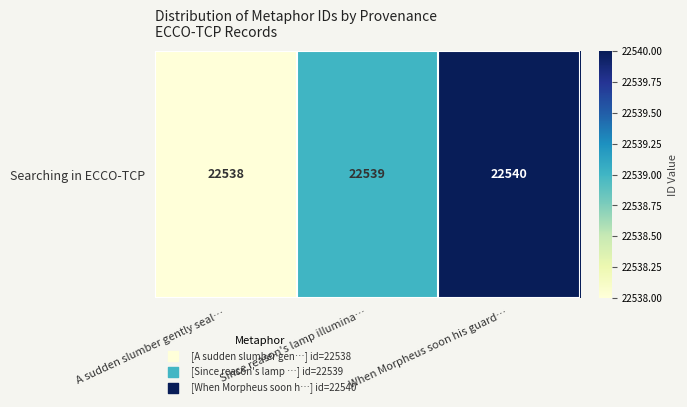

Is it true that the value at A sudden slumber gently seal… is 39391?

False